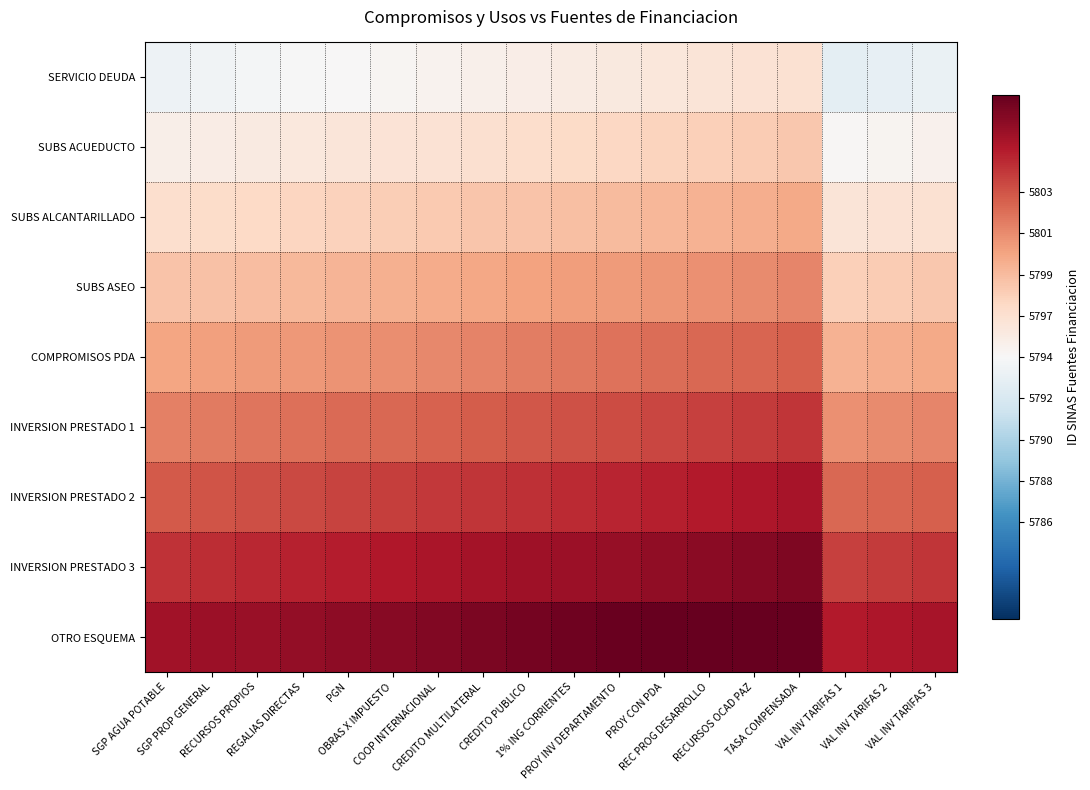

Reading left to right, extract all data points from this chart.

SERVICIO DEUDA: SGP AGUA POTABLE=5793.8	SGP PROP GENERAL=5794.0	RECURSOS PROPIOS=5794.2	REGALIAS DIRECTAS=5794.4	PGN=5794.6	OBRAS X IMPUESTO=5794.8	COOP INTERNACIONAL=5795.0	CREDITO MULTILATERAL=5795.2	CREDITO PUBLICO=5795.4	1% ING CORRIENTES=5795.6	PROY INV DEPARTAMENTO=5795.8	PROY CON PDA=5796.0	REC PROG DESARROLLO=5796.2	RECURSOS OCAD PAZ=5796.4	TASA COMPENSADA=5796.6	VAL INV TARIFAS 1=5793.2	VAL INV TARIFAS 2=5793.4	VAL INV TARIFAS 3=5793.6
SUBS ACUEDUCTO: SGP AGUA POTABLE=5795.3	SGP PROP GENERAL=5795.5	RECURSOS PROPIOS=5795.7	REGALIAS DIRECTAS=5795.9	PGN=5796.1	OBRAS X IMPUESTO=5796.3	COOP INTERNACIONAL=5796.5	CREDITO MULTILATERAL=5796.7	CREDITO PUBLICO=5796.9	1% ING CORRIENTES=5797.1	PROY INV DEPARTAMENTO=5797.3	PROY CON PDA=5797.5	REC PROG DESARROLLO=5797.7	RECURSOS OCAD PAZ=5797.9	TASA COMPENSADA=5798.1	VAL INV TARIFAS 1=5794.7	VAL INV TARIFAS 2=5794.9	VAL INV TARIFAS 3=5795.1
SUBS ALCANTARILLADO: SGP AGUA POTABLE=5796.8	SGP PROP GENERAL=5797.0	RECURSOS PROPIOS=5797.2	REGALIAS DIRECTAS=5797.4	PGN=5797.6	OBRAS X IMPUESTO=5797.8	COOP INTERNACIONAL=5798.0	CREDITO MULTILATERAL=5798.2	CREDITO PUBLICO=5798.4	1% ING CORRIENTES=5798.6	PROY INV DEPARTAMENTO=5798.8	PROY CON PDA=5799.0	REC PROG DESARROLLO=5799.2	RECURSOS OCAD PAZ=5799.4	TASA COMPENSADA=5799.6	VAL INV TARIFAS 1=5796.2	VAL INV TARIFAS 2=5796.4	VAL INV TARIFAS 3=5796.6
SUBS ASEO: SGP AGUA POTABLE=5798.3	SGP PROP GENERAL=5798.5	RECURSOS PROPIOS=5798.7	REGALIAS DIRECTAS=5798.9	PGN=5799.1	OBRAS X IMPUESTO=5799.3	COOP INTERNACIONAL=5799.5	CREDITO MULTILATERAL=5799.7	CREDITO PUBLICO=5799.9	1% ING CORRIENTES=5800.1	PROY INV DEPARTAMENTO=5800.3	PROY CON PDA=5800.5	REC PROG DESARROLLO=5800.7	RECURSOS OCAD PAZ=5800.9	TASA COMPENSADA=5801.1	VAL INV TARIFAS 1=5797.7	VAL INV TARIFAS 2=5797.9	VAL INV TARIFAS 3=5798.1
COMPROMISOS PDA: SGP AGUA POTABLE=5799.8	SGP PROP GENERAL=5800.0	RECURSOS PROPIOS=5800.2	REGALIAS DIRECTAS=5800.4	PGN=5800.6	OBRAS X IMPUESTO=5800.8	COOP INTERNACIONAL=5801.0	CREDITO MULTILATERAL=5801.2	CREDITO PUBLICO=5801.4	1% ING CORRIENTES=5801.6	PROY INV DEPARTAMENTO=5801.8	PROY CON PDA=5802.0	REC PROG DESARROLLO=5802.2	RECURSOS OCAD PAZ=5802.4	TASA COMPENSADA=5802.6	VAL INV TARIFAS 1=5799.2	VAL INV TARIFAS 2=5799.4	VAL INV TARIFAS 3=5799.6
INVERSION PRESTADO 1: SGP AGUA POTABLE=5801.3	SGP PROP GENERAL=5801.5	RECURSOS PROPIOS=5801.7	REGALIAS DIRECTAS=5801.9	PGN=5802.1	OBRAS X IMPUESTO=5802.3	COOP INTERNACIONAL=5802.5	CREDITO MULTILATERAL=5802.7	CREDITO PUBLICO=5802.9	1% ING CORRIENTES=5803.1	PROY INV DEPARTAMENTO=5803.3	PROY CON PDA=5803.5	REC PROG DESARROLLO=5803.7	RECURSOS OCAD PAZ=5803.9	TASA COMPENSADA=5804.1	VAL INV TARIFAS 1=5800.7	VAL INV TARIFAS 2=5800.9	VAL INV TARIFAS 3=5801.1
INVERSION PRESTADO 2: SGP AGUA POTABLE=5802.8	SGP PROP GENERAL=5803.0	RECURSOS PROPIOS=5803.2	REGALIAS DIRECTAS=5803.4	PGN=5803.6	OBRAS X IMPUESTO=5803.8	COOP INTERNACIONAL=5804.0	CREDITO MULTILATERAL=5804.2	CREDITO PUBLICO=5804.4	1% ING CORRIENTES=5804.6	PROY INV DEPARTAMENTO=5804.8	PROY CON PDA=5805.0	REC PROG DESARROLLO=5805.2	RECURSOS OCAD PAZ=5805.4	TASA COMPENSADA=5805.6	VAL INV TARIFAS 1=5802.2	VAL INV TARIFAS 2=5802.4	VAL INV TARIFAS 3=5802.6
INVERSION PRESTADO 3: SGP AGUA POTABLE=5804.3	SGP PROP GENERAL=5804.5	RECURSOS PROPIOS=5804.7	REGALIAS DIRECTAS=5804.9	PGN=5805.1	OBRAS X IMPUESTO=5805.3	COOP INTERNACIONAL=5805.5	CREDITO MULTILATERAL=5805.7	CREDITO PUBLICO=5805.9	1% ING CORRIENTES=5806.1	PROY INV DEPARTAMENTO=5806.3	PROY CON PDA=5806.5	REC PROG DESARROLLO=5806.7	RECURSOS OCAD PAZ=5806.9	TASA COMPENSADA=5807.1	VAL INV TARIFAS 1=5803.7	VAL INV TARIFAS 2=5803.9	VAL INV TARIFAS 3=5804.1
OTRO ESQUEMA: SGP AGUA POTABLE=5805.8	SGP PROP GENERAL=5806.0	RECURSOS PROPIOS=5806.2	REGALIAS DIRECTAS=5806.4	PGN=5806.6	OBRAS X IMPUESTO=5806.8	COOP INTERNACIONAL=5807.0	CREDITO MULTILATERAL=5807.2	CREDITO PUBLICO=5807.4	1% ING CORRIENTES=5807.6	PROY INV DEPARTAMENTO=5807.8	PROY CON PDA=5808.0	REC PROG DESARROLLO=5808.2	RECURSOS OCAD PAZ=5808.4	TASA COMPENSADA=5808.6	VAL INV TARIFAS 1=5805.2	VAL INV TARIFAS 2=5805.4	VAL INV TARIFAS 3=5805.6